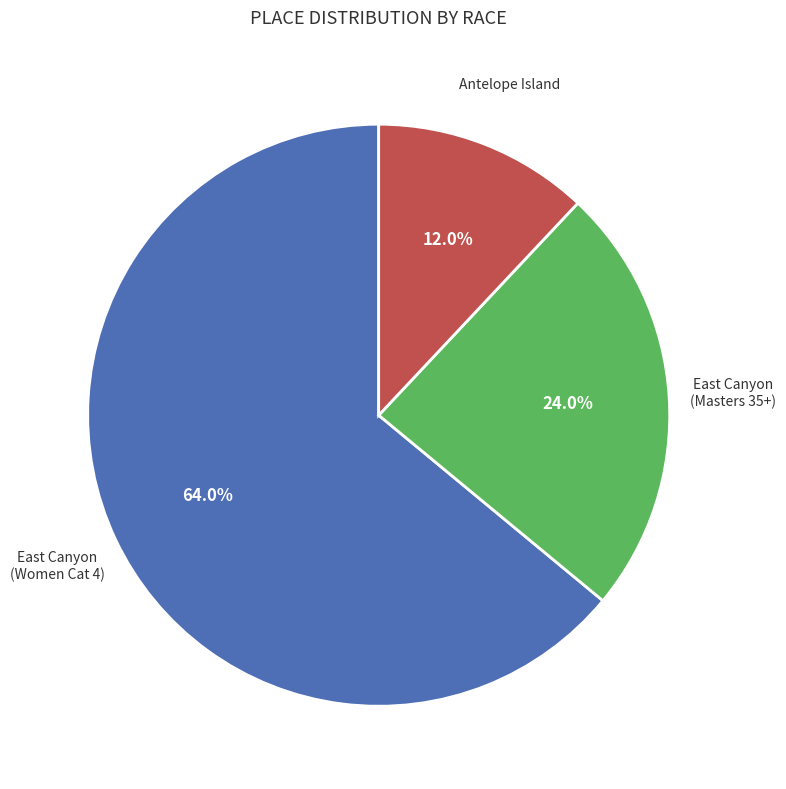

Does any single category account for the majority?

Yes